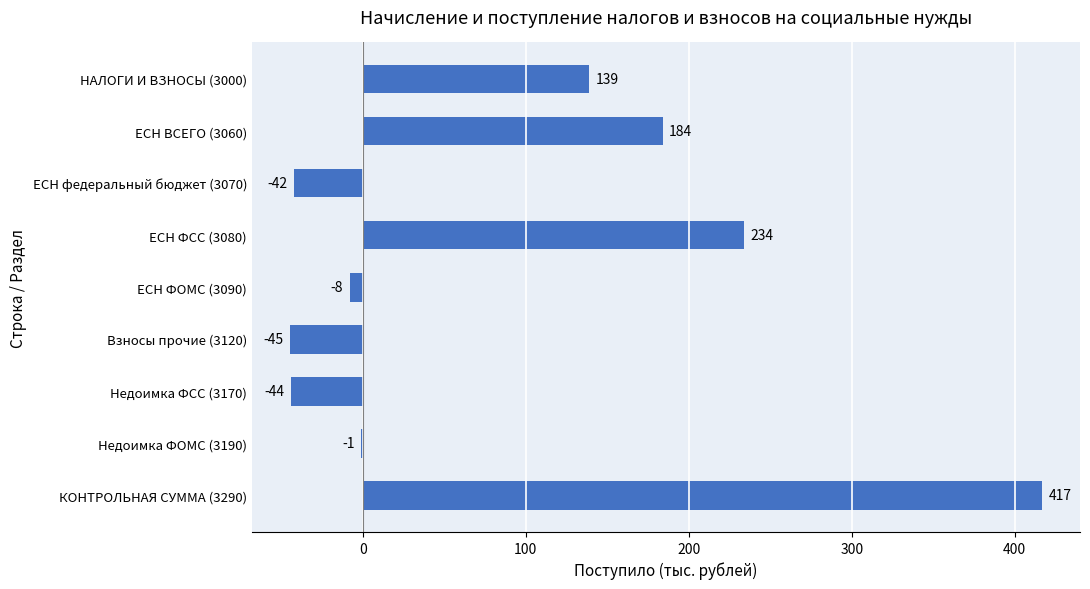

Count the number of data series in this chart.

1